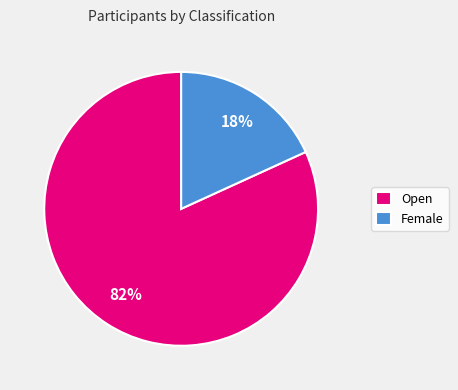

How many slices are in this pie chart?

2